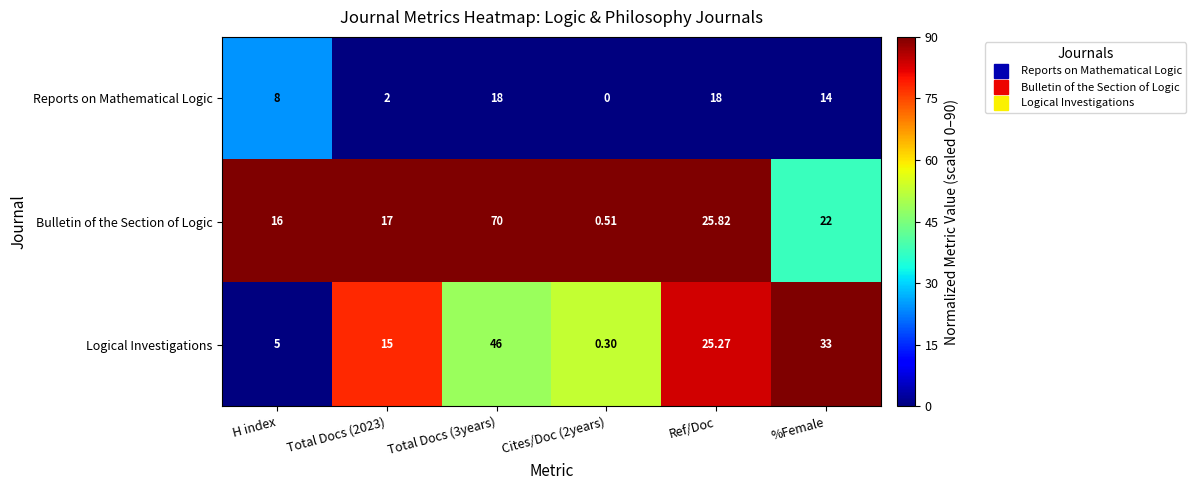

How many values in the Bulletin of the Section of Logic series are below 22?

3